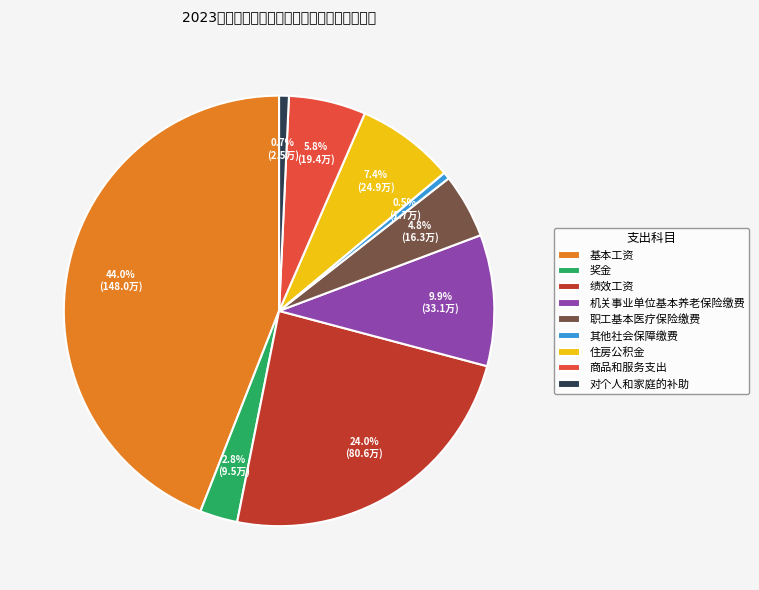

Count the number of slices in the pie.

9